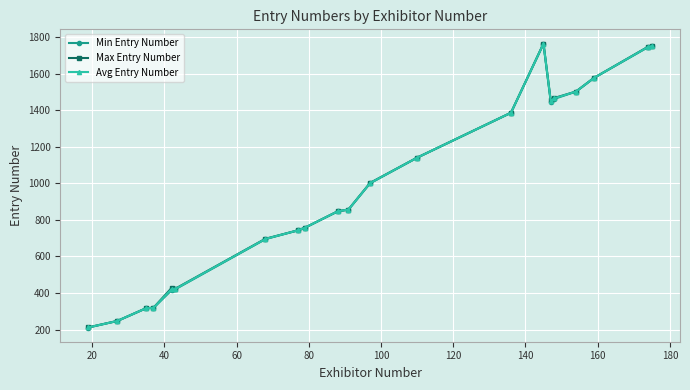

List the series in order of their overall mean, highest first.

Max Entry Number, Avg Entry Number, Min Entry Number